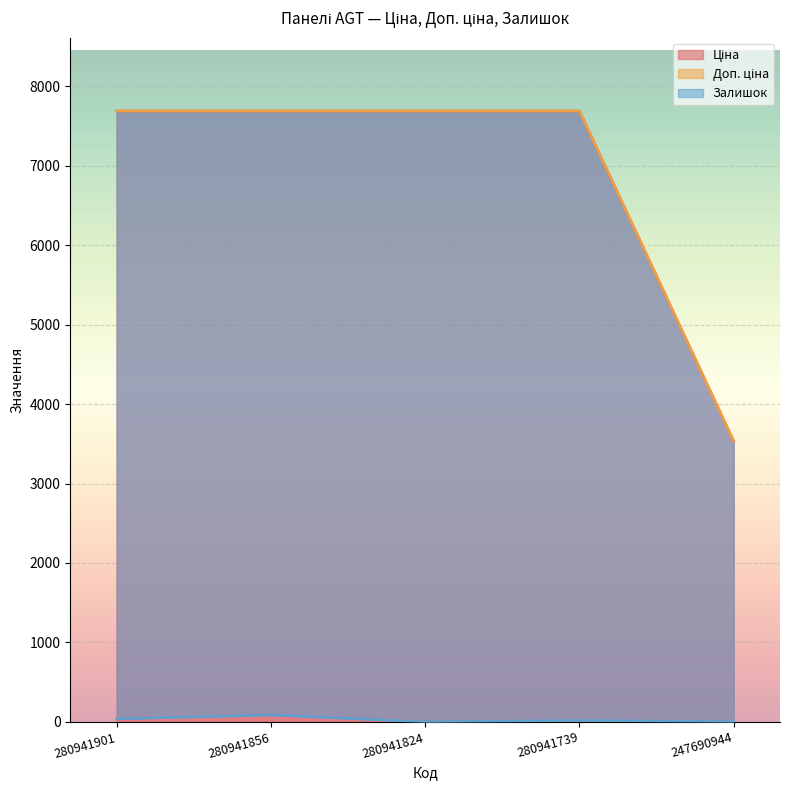

How many data points in Доп. ціна are above 7687?

4